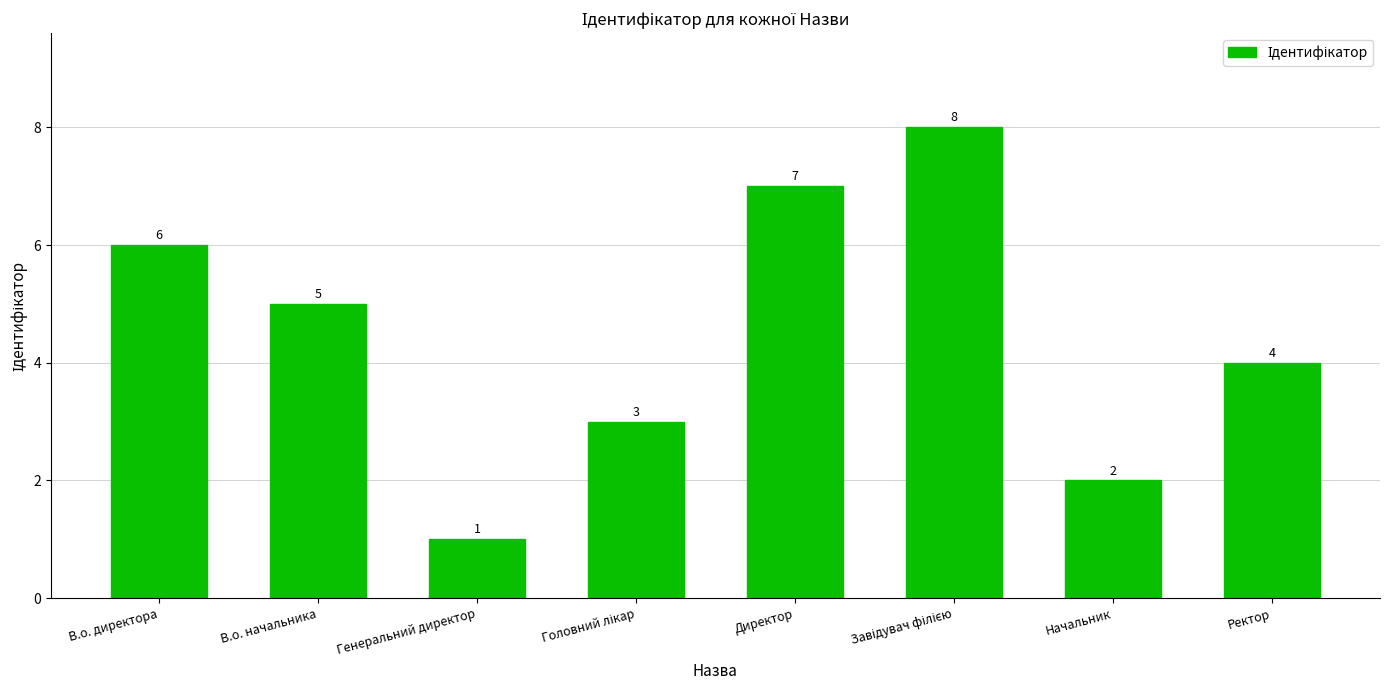

What is the sum of all values?

36